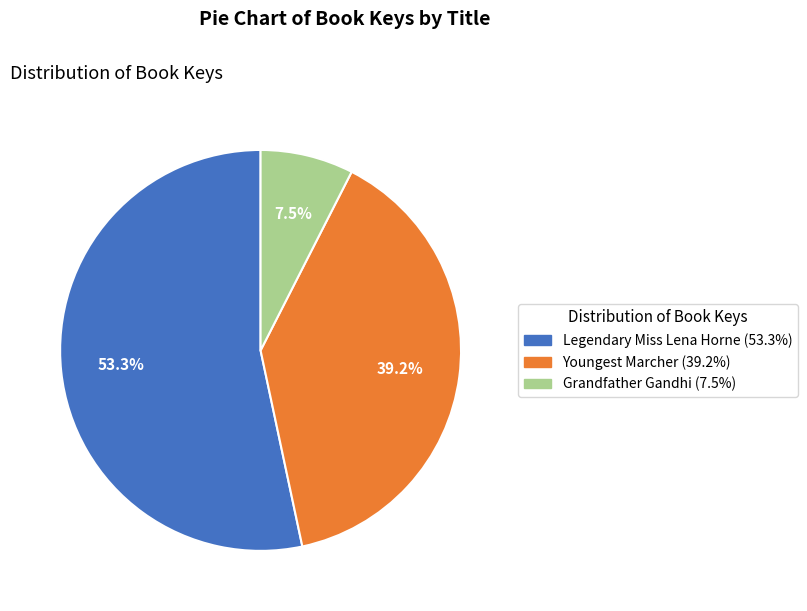

The Legendary Miss Lena Horne slice represents 48% of the pie. True or false?

False